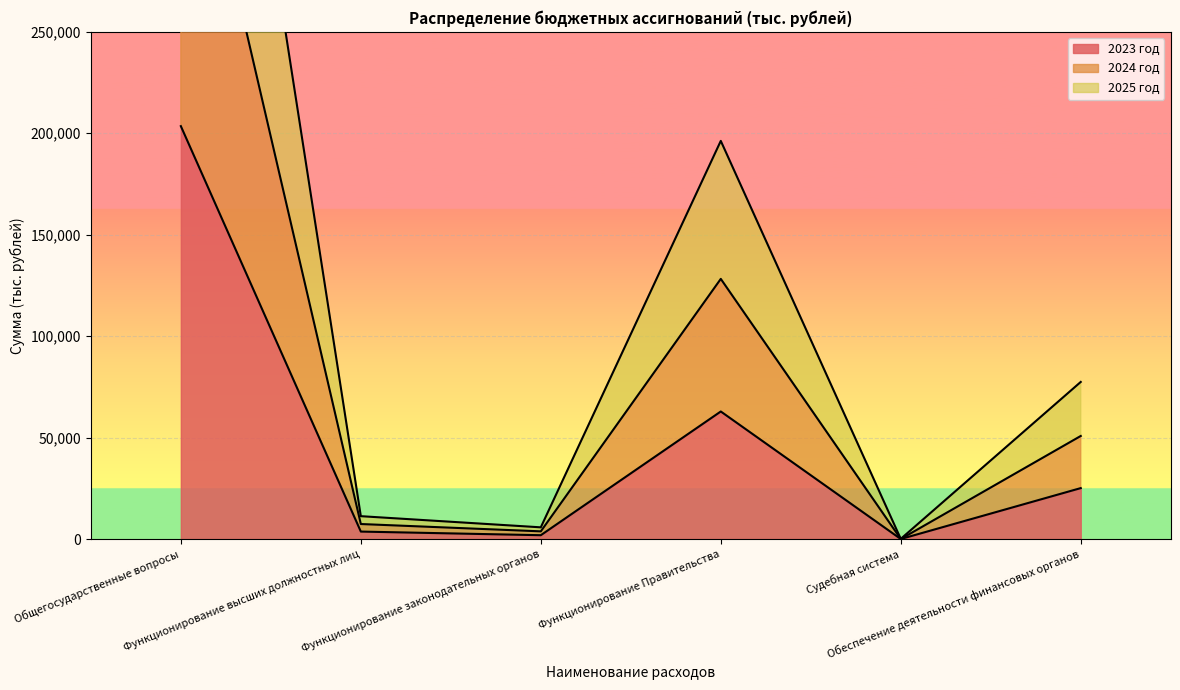

At which label is 2023 год closest to 101771?

Функционирование Правительства